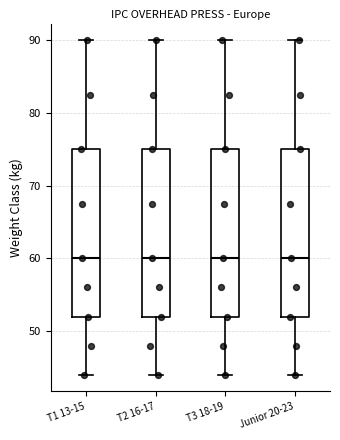

Reading left to right, transcribe this box plot: for each box, give where its median line is, the range the box spans, and where its two whiskers end, as read against the y-axis. The values are not printed on the chart, so give them approximately, as read against the axis.

T1 13-15: median 60, box 52 to 75, whiskers 44 to 90
T2 16-17: median 60, box 52 to 75, whiskers 44 to 90
T3 18-19: median 60, box 52 to 75, whiskers 44 to 90
Junior 20-23: median 60, box 52 to 75, whiskers 44 to 90